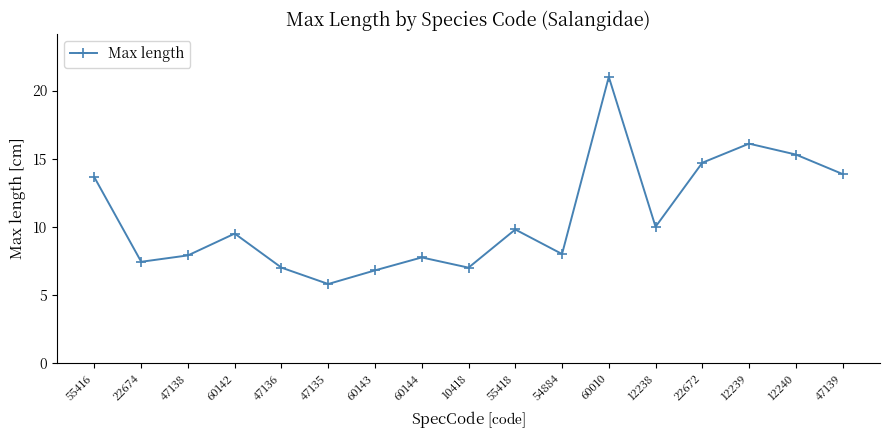

At which label does the data first exceed 9?

55416